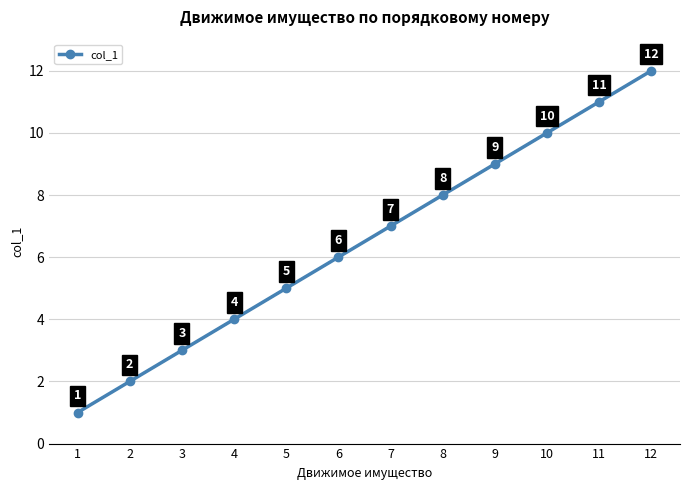

What is the smallest value displayed?

1